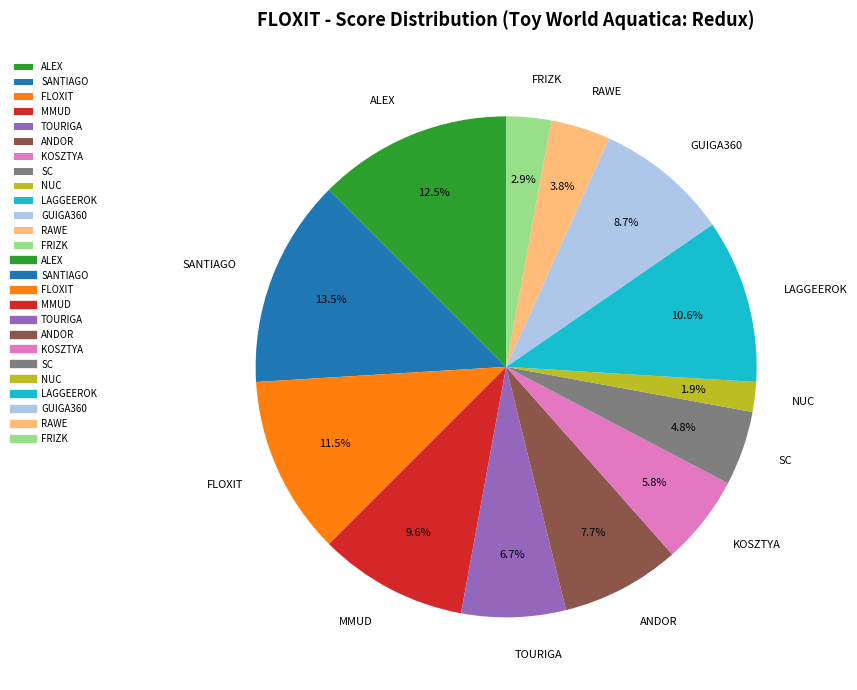

Between SC and NUC, which is larger?

SC